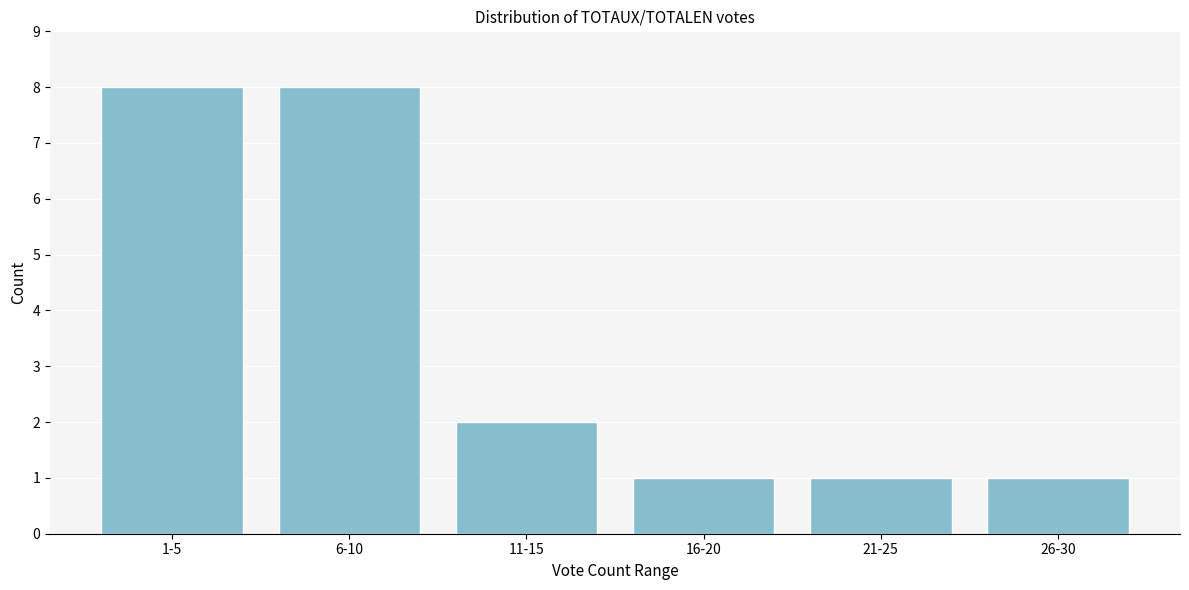

Reading right to left, what are all the values shown in this chart?

1	1	1	2	8	8